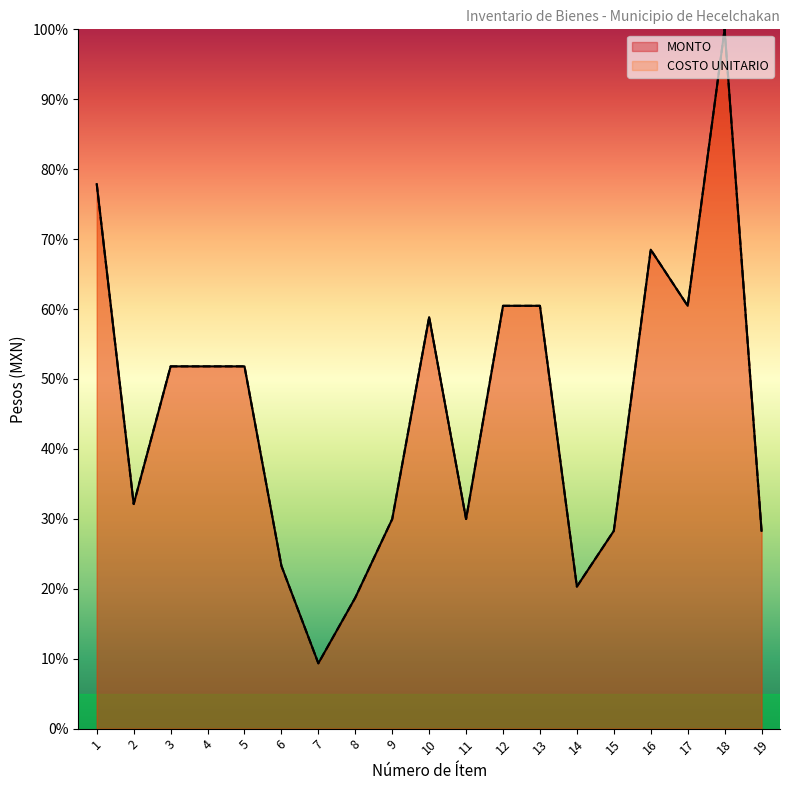

What is the total value across all series at 6?

46.6